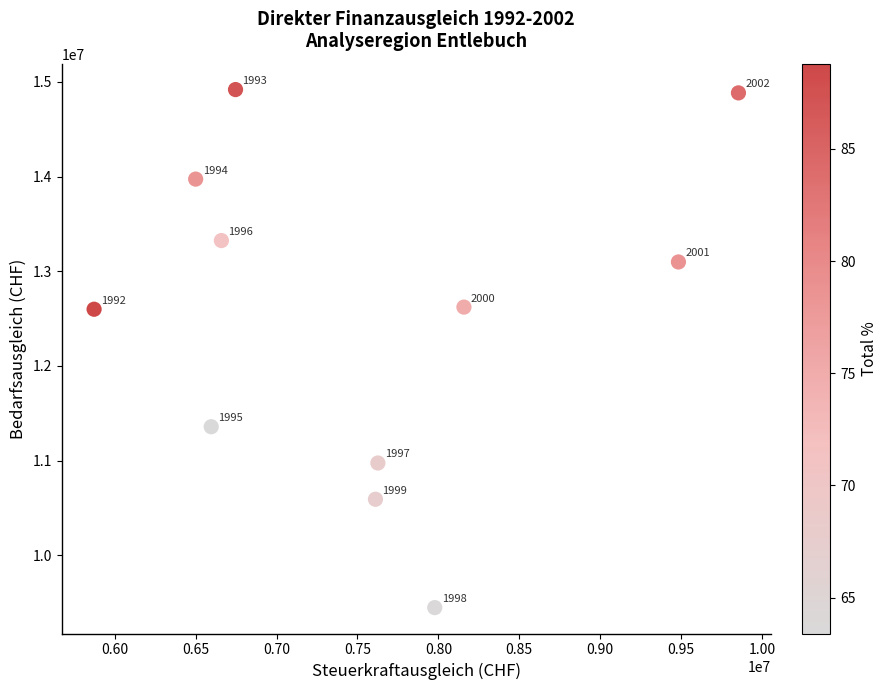

What is the average Y value?

12527054